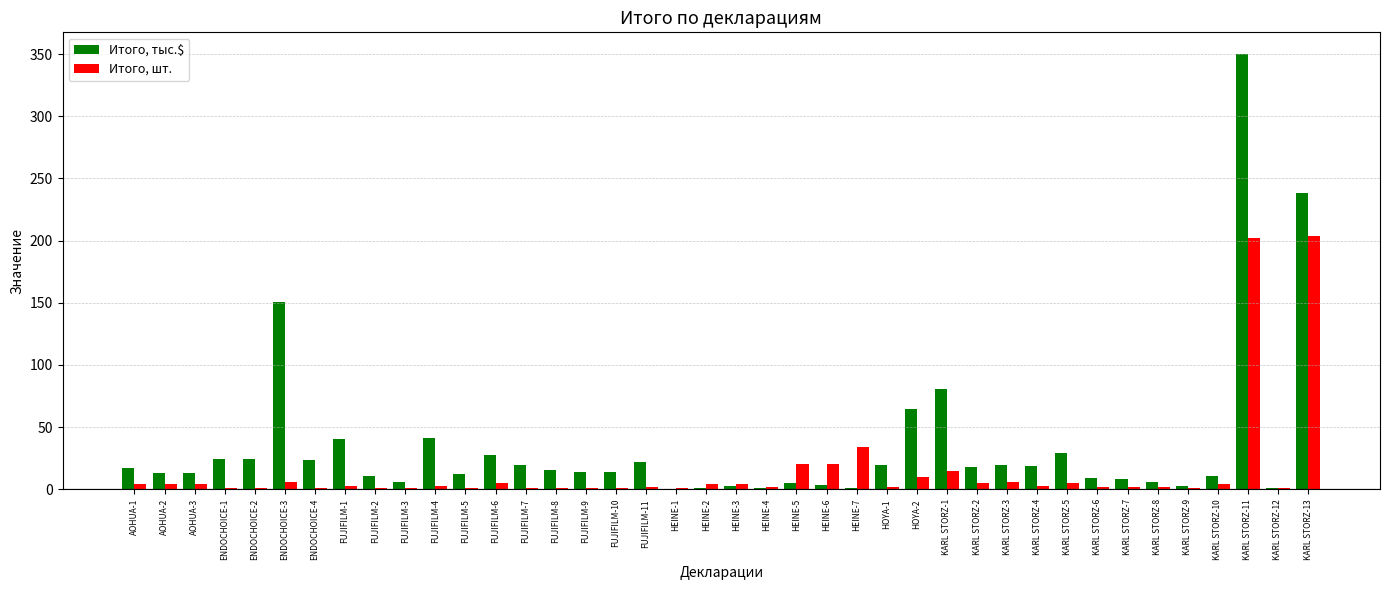

Where is Итого, шт. nearest to the value 102?

HEINE-7